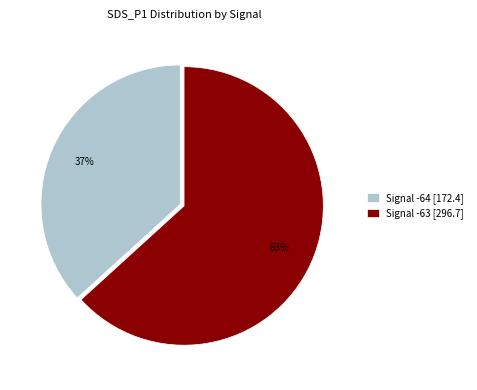

Rank the categories by value from highest to lowest.

Signal -63 [296.7], Signal -64 [172.4]